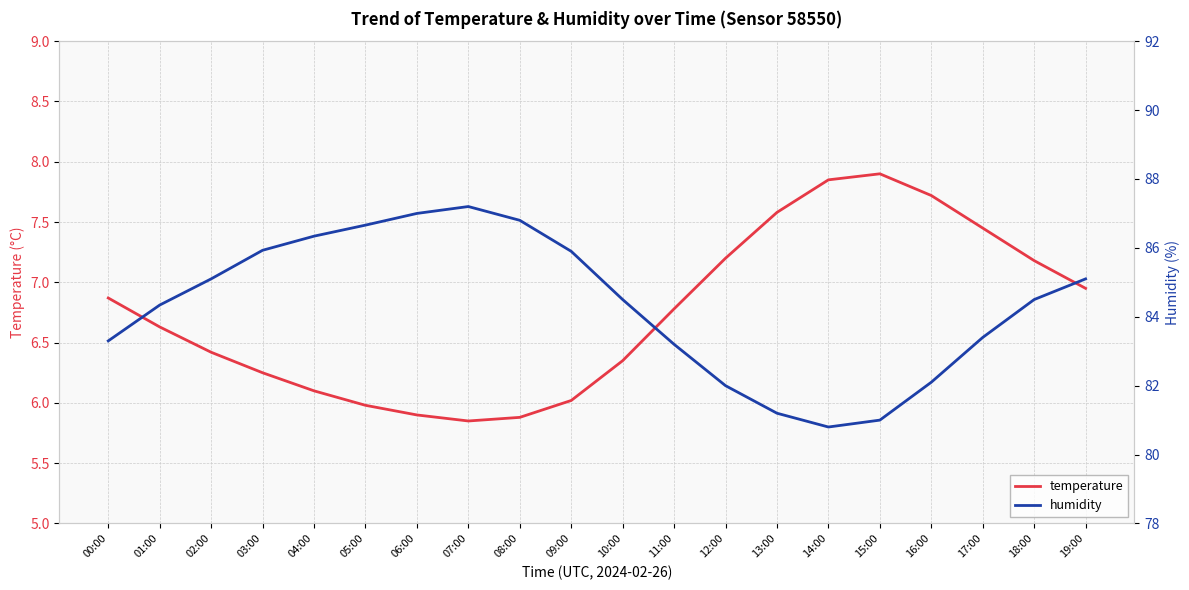

Which has a higher value, 08:00 or 00:00?

00:00